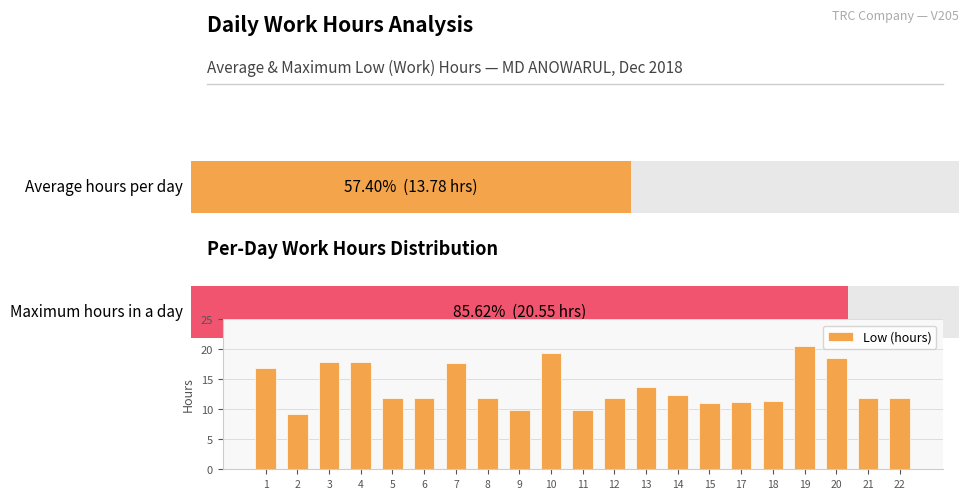

How many data points are less than 11?

3